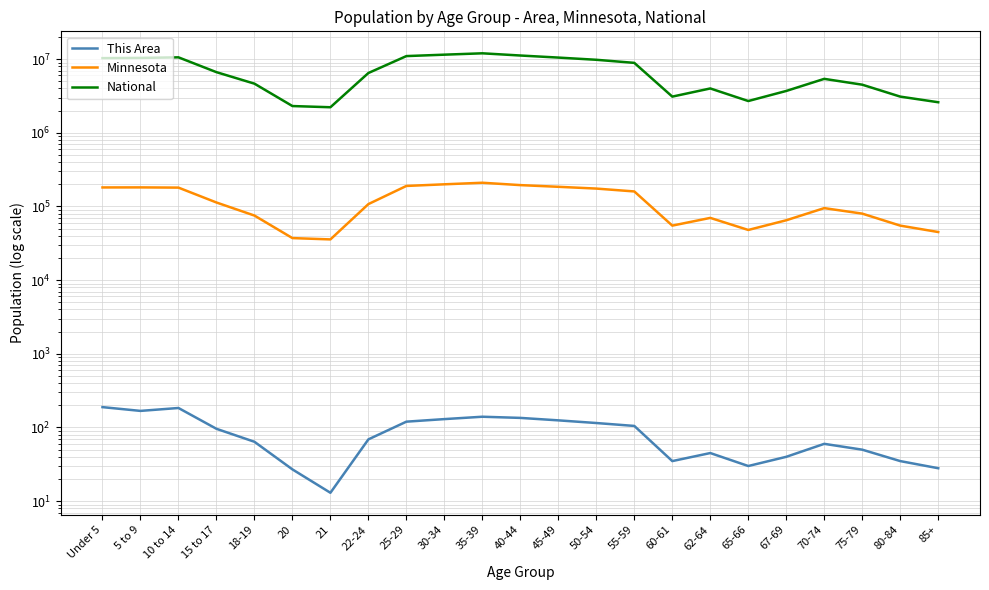

What is the difference between the This Area values at 40-44 and 55-59?

30